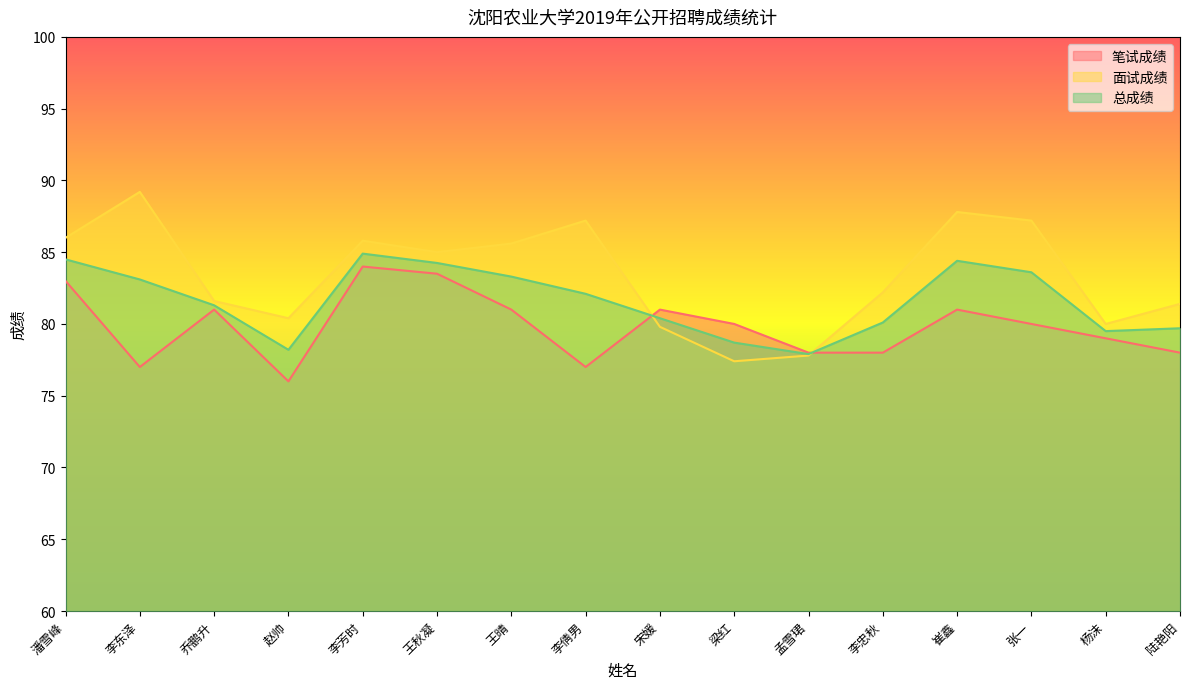

How many lines are shown in the chart?

3